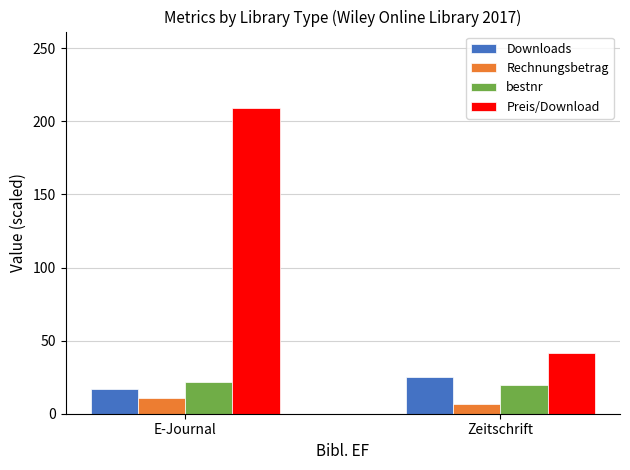

Is it true that Preis/Download equals 209.1 at E-Journal?

True